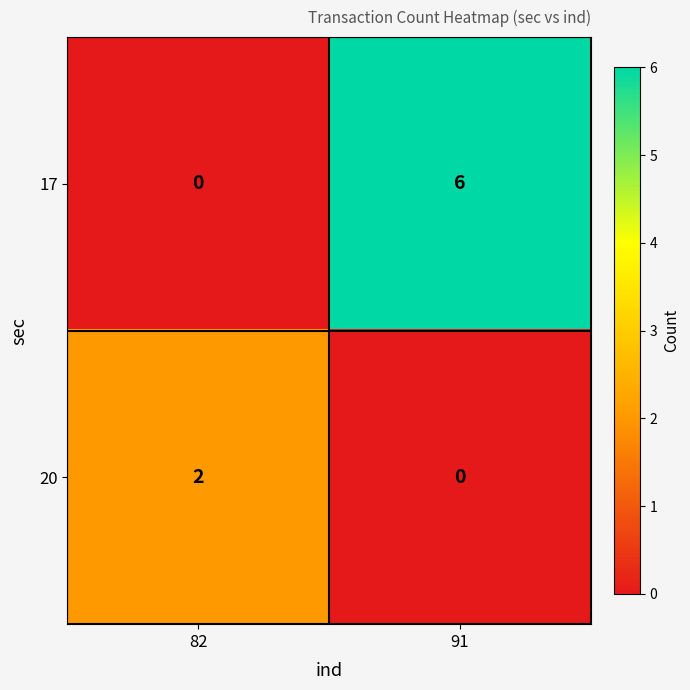

How many values in the 17 series are below 6?

1